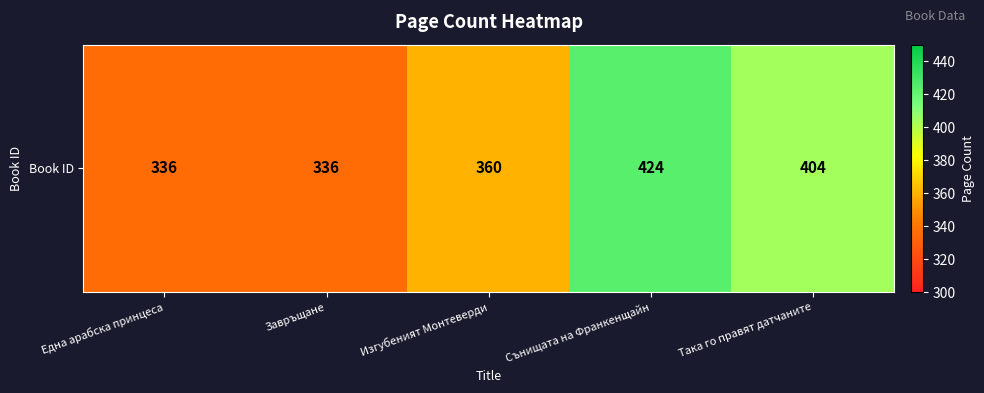

Count the number of data series in this chart.

1